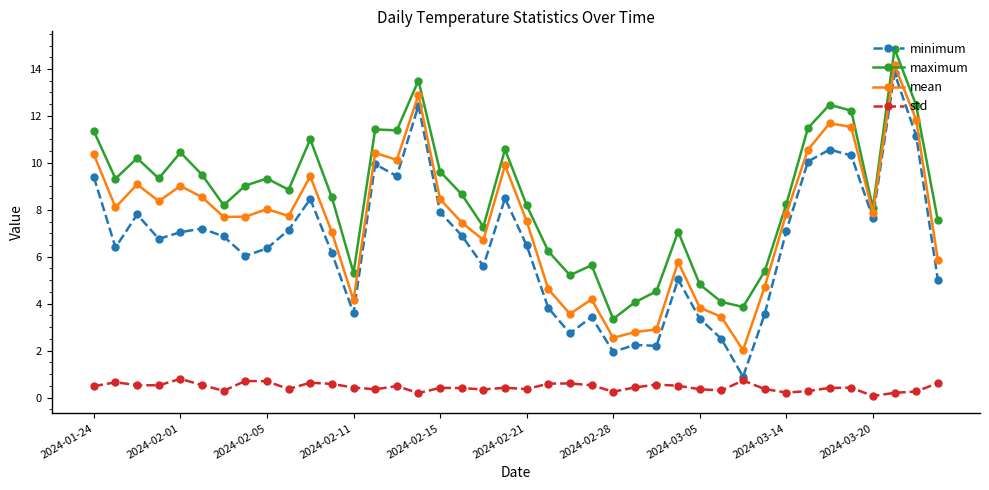

True or false: std and maximum cross at least once.

False